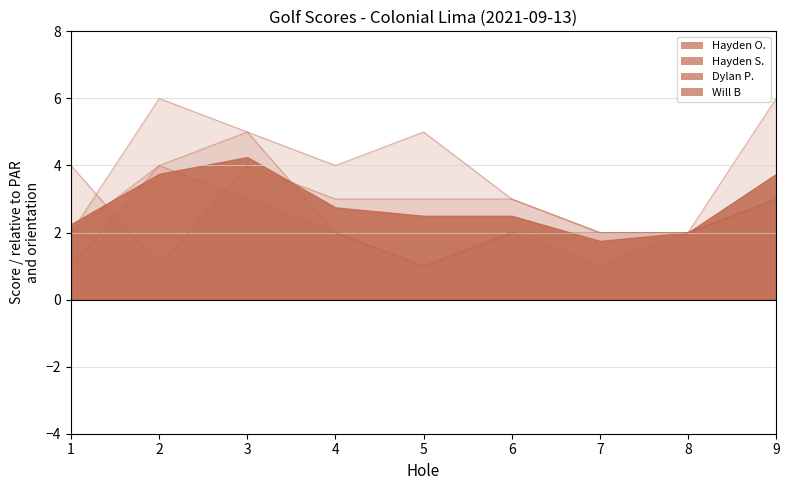

Rank the series at 4 from lowest to highest value.

Hayden O., Hayden S., Dylan P., Will B